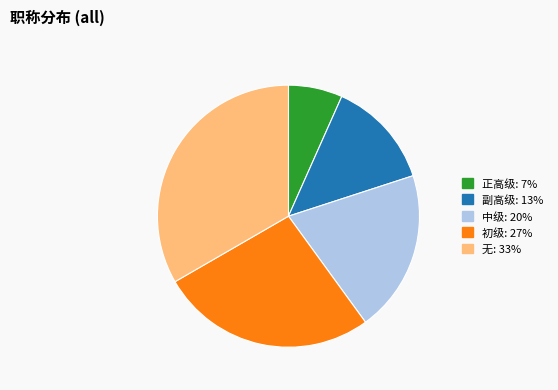

Does any single category account for the majority?

No